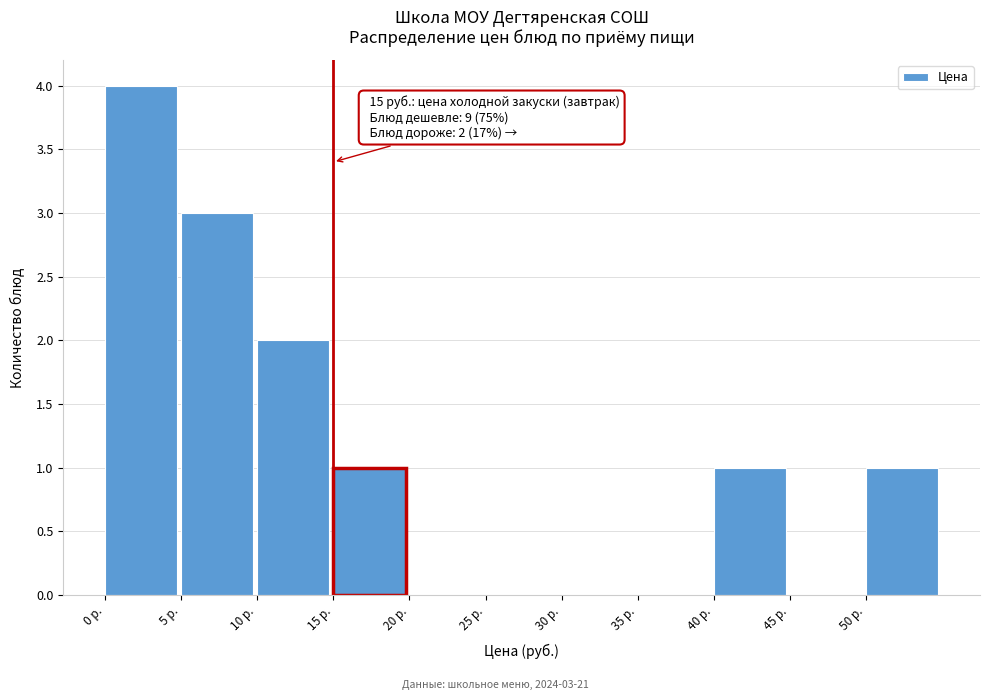

Which range on the x-axis has the tallest bar?

0 to 5